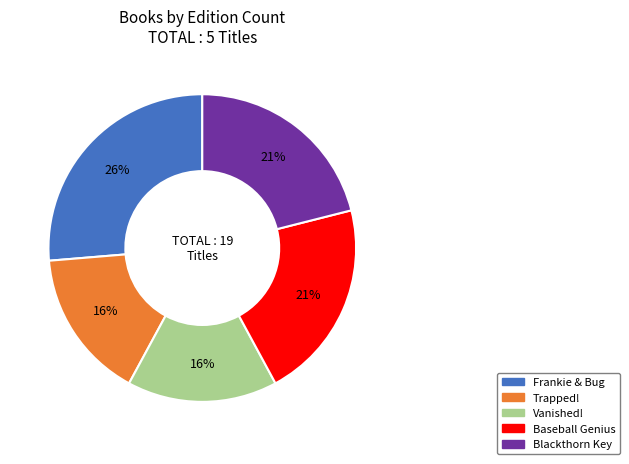

Which category has the biggest portion of the pie?

Frankie & Bug